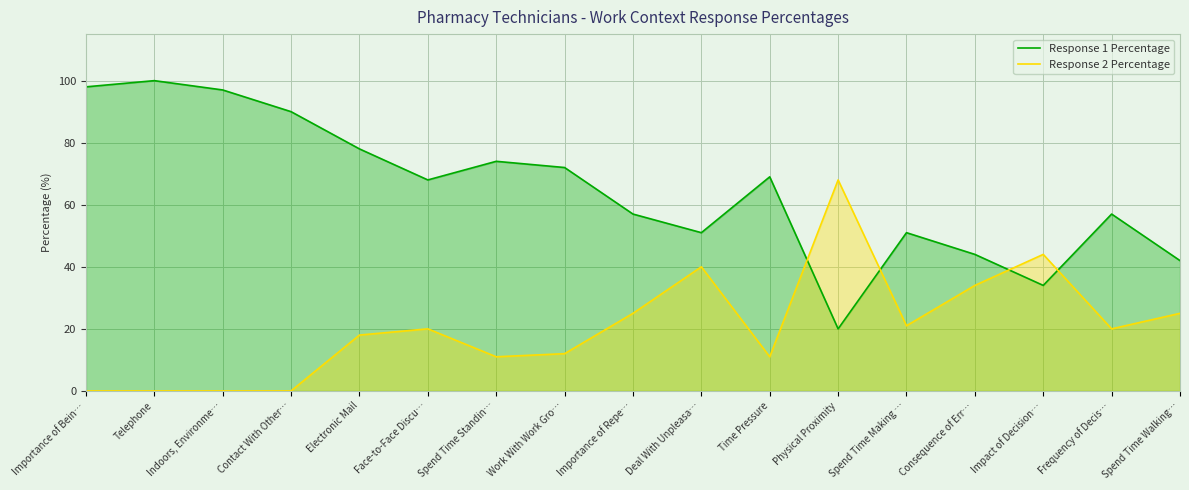

List the series in order of their peak value, lowest first.

Response 2 Percentage, Response 1 Percentage